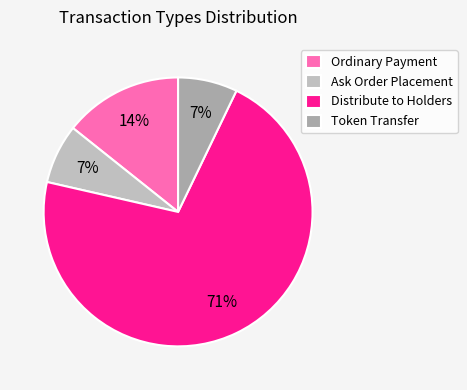

Does Distribute to Holders represent more than half of the total?

Yes